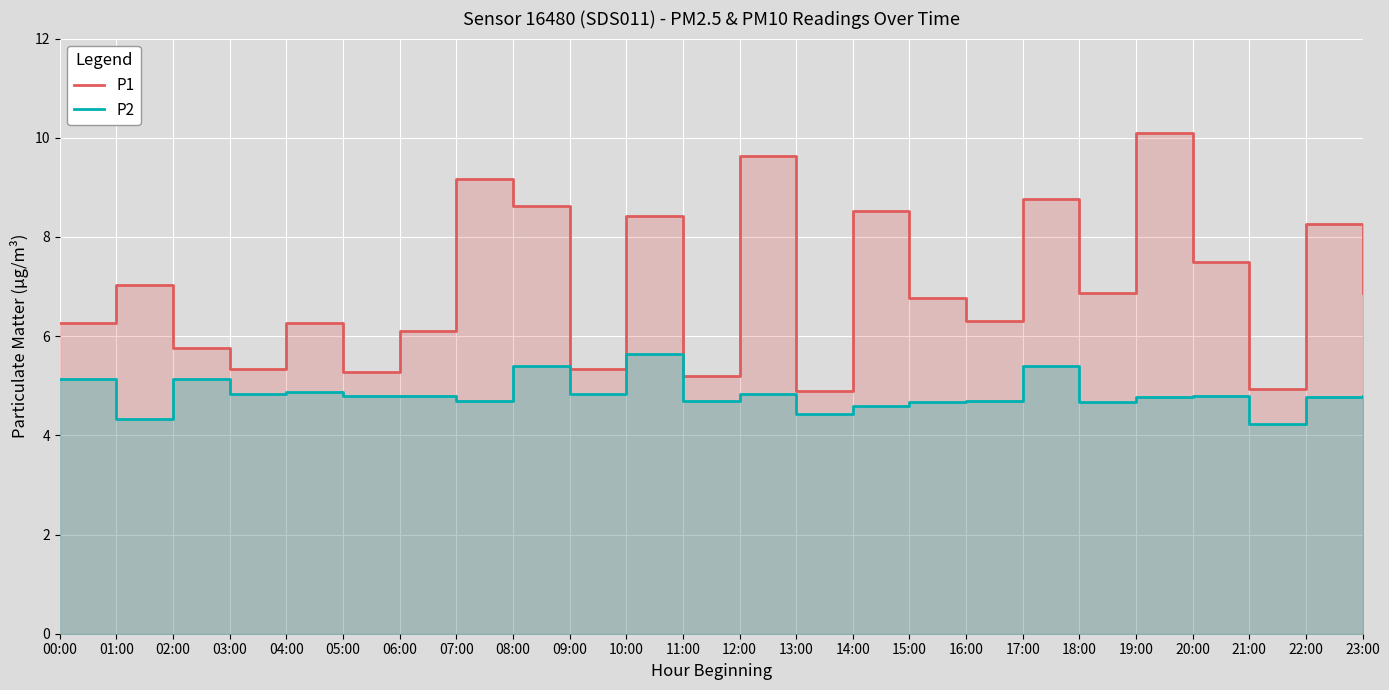

How many lines are shown in the chart?

2